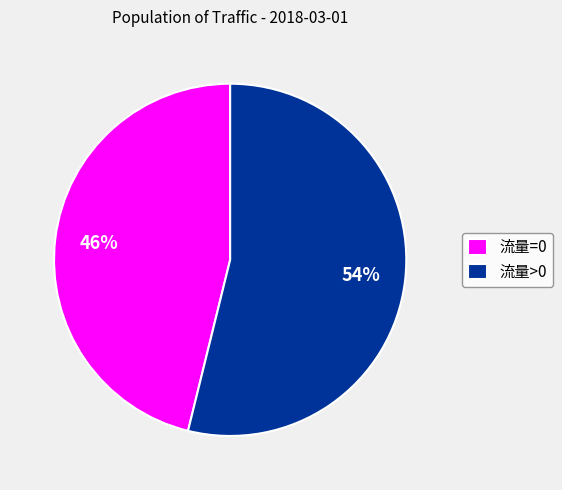

To the nearest percent, what is the average slice percentage?

50%